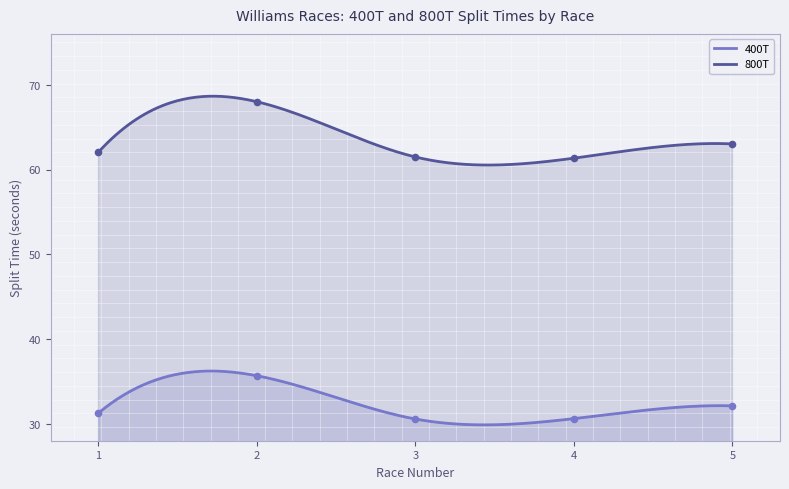

Which series reaches the maximum Y coordinate?

800T